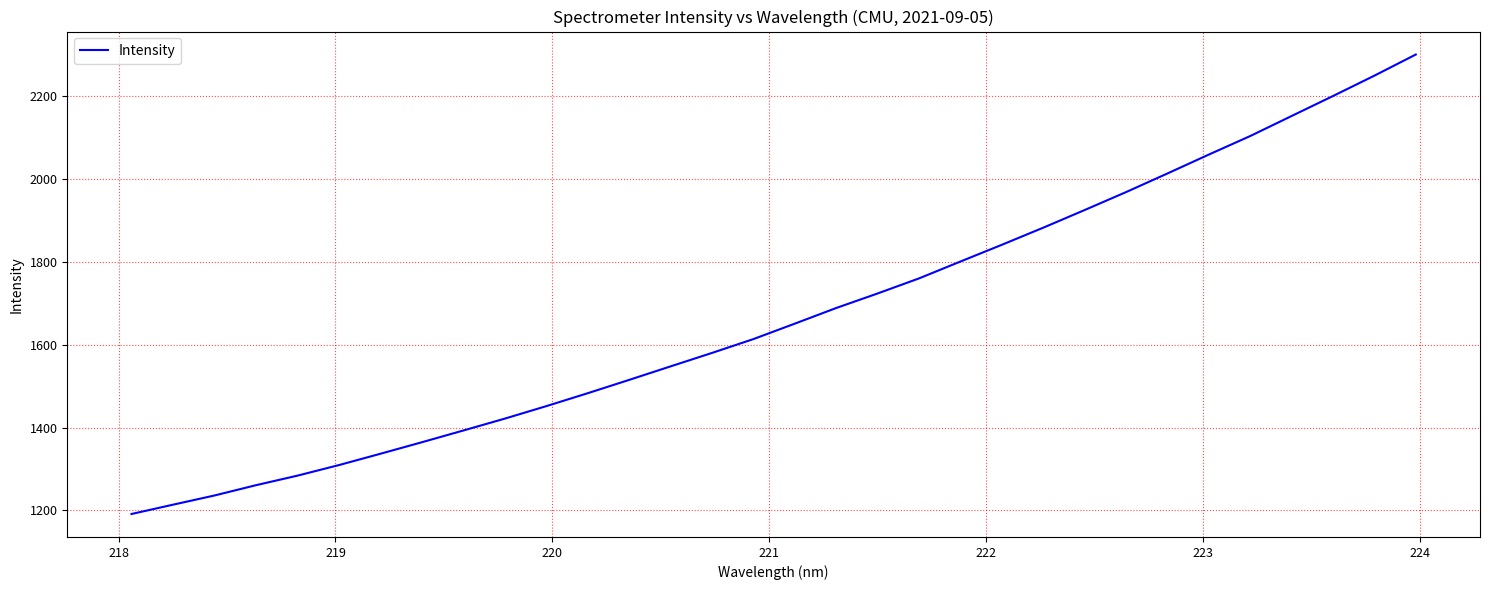

Reading right to left, what are all the values shown in this chart?

2299.5	2248.6	2199.5	2151.3	2103.0	2058.3	2012.7	1967.8	1924.5	1882.0	1840.7	1800.4	1759.7	1723.3	1688.2	1650.5	1613.3	1579.9	1547.4	1514.8	1482.7	1451.5	1421.4	1392.8	1364.5	1336.7	1309.5	1284.0	1261.0	1236.2	1214.0	1191.5